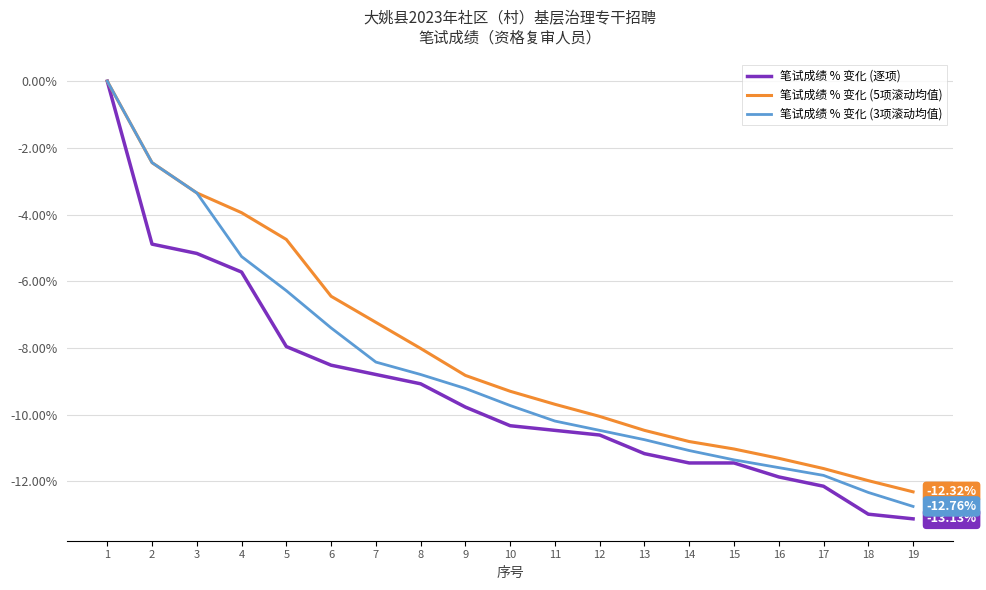

List the series in order of their overall mean, highest first.

笔试成绩 % 变化 (5项滚动均值), 笔试成绩 % 变化 (3项滚动均值), 笔试成绩 % 变化 (逐项)